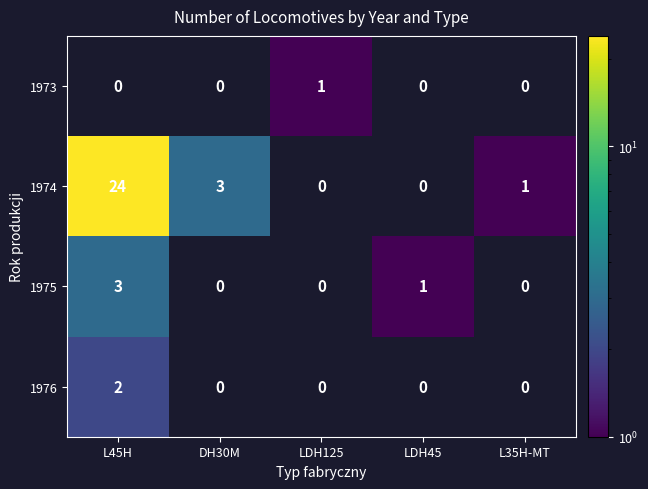

What is the difference between the 1974 values at L45H and DH30M?

21